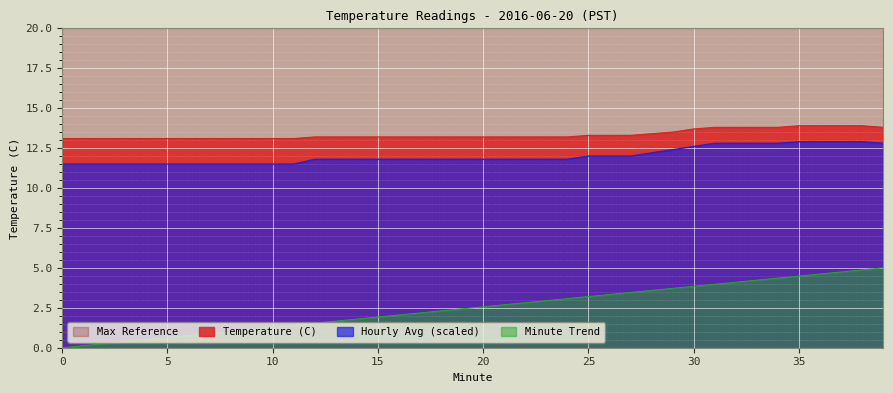

True or false: Hourly Avg (scaled) and Temperature (C) cross at least once.

False